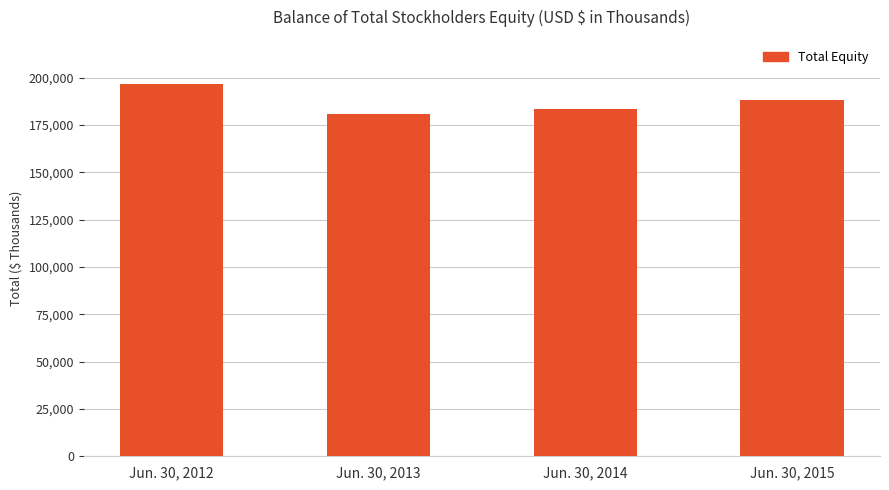

How many categories are shown in the chart?

4